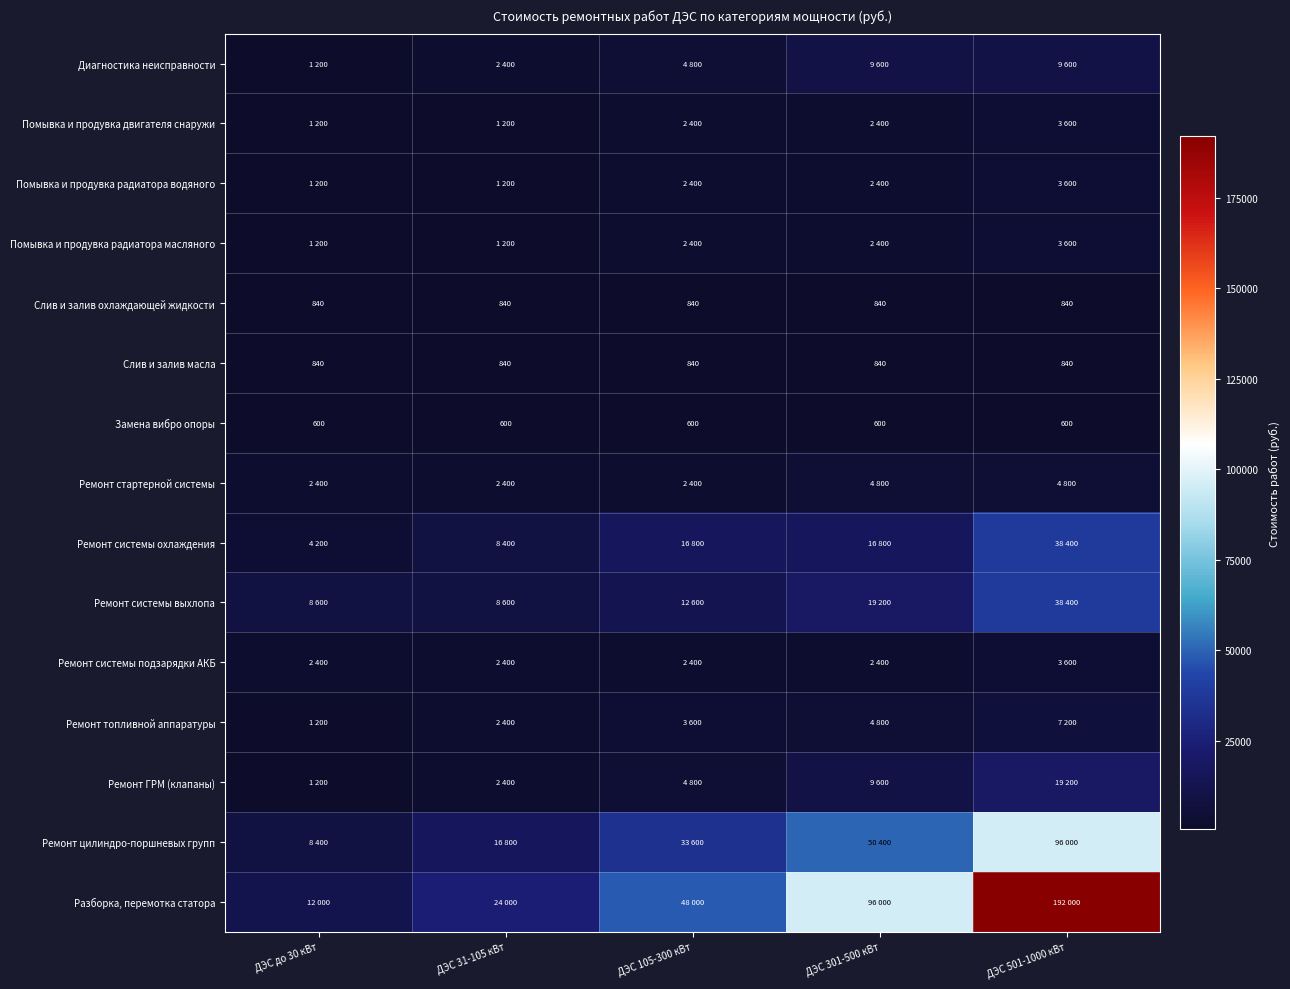

True or false: Слив и залив масла has a value of 840 at ДЭС до 30 кВт.

True